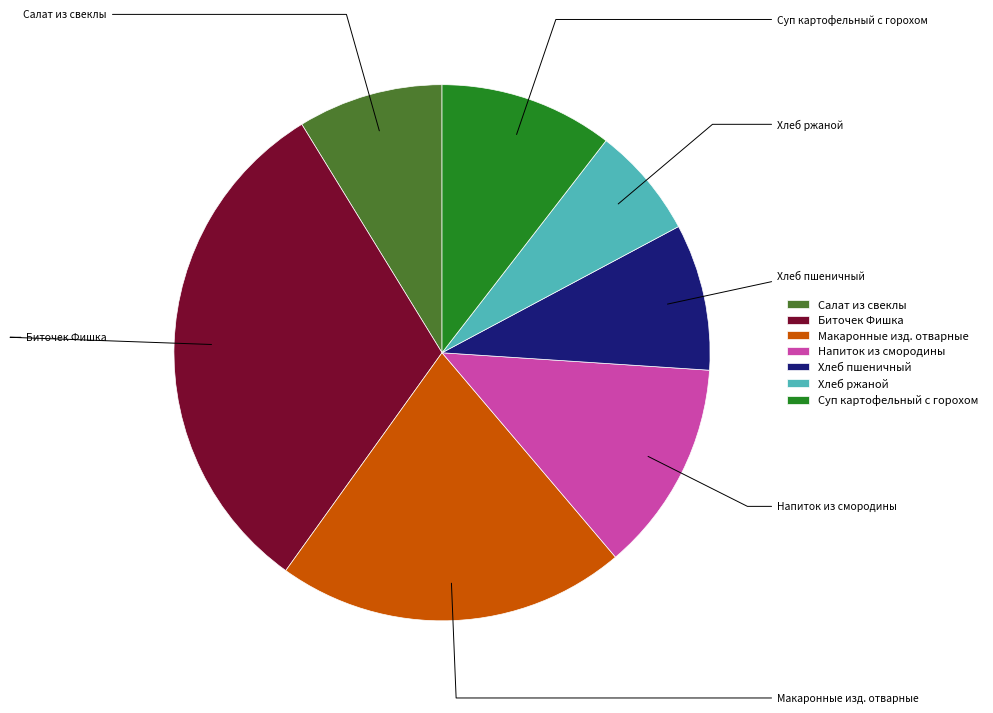

How much of the chart is everything except Салат из свеклы?

91.2%